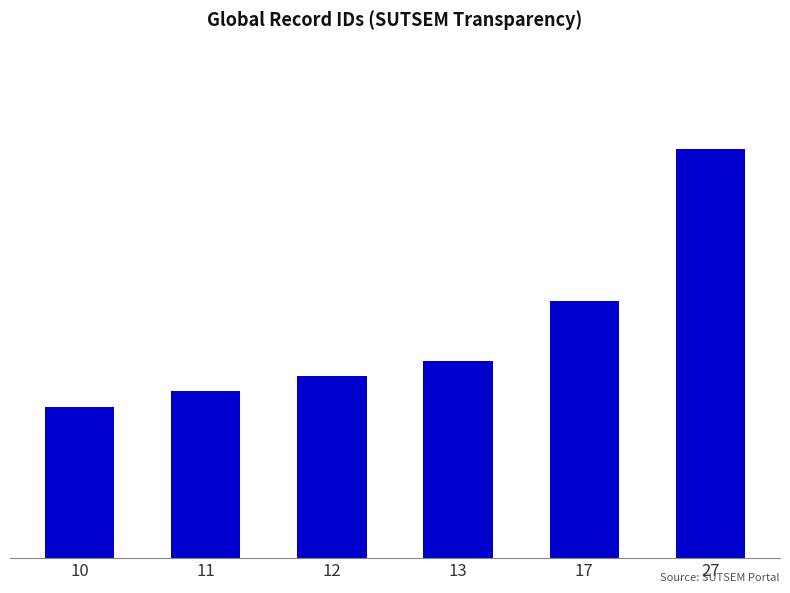

What is the sum of all values?

90